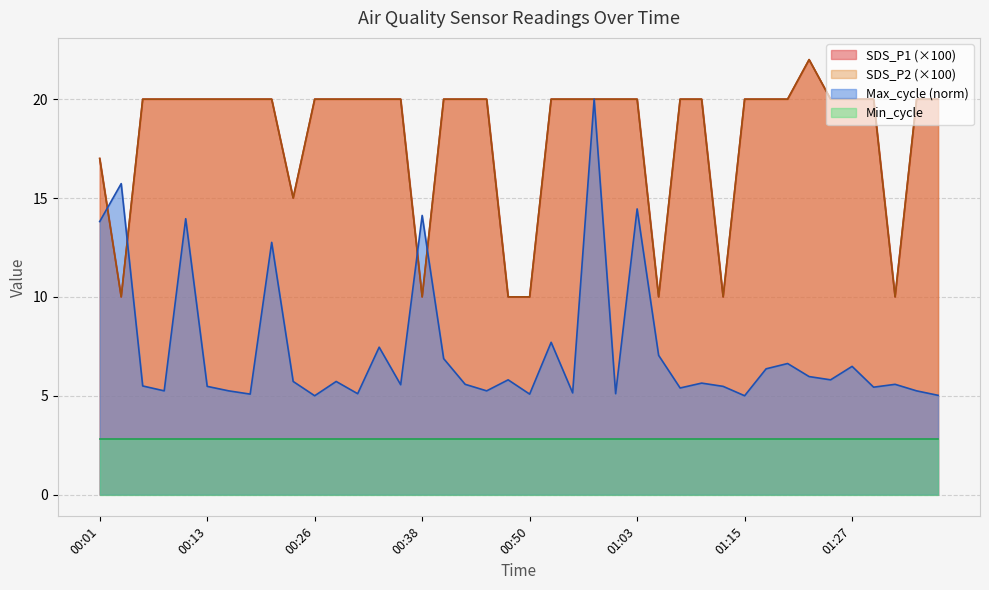

Where does the SDS_P2 series first go above 20?

01:22